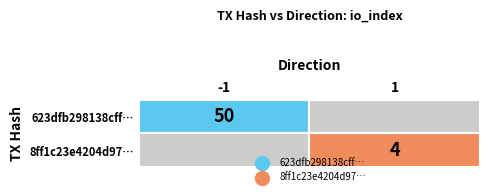

Reading left to right, extract all data points from this chart.

623dfb298138cff46bd81631a773a0a51a1e7f2: -1	50
8ff1c23e4204d977e669f977ad6a9689c429cd7: 1	4